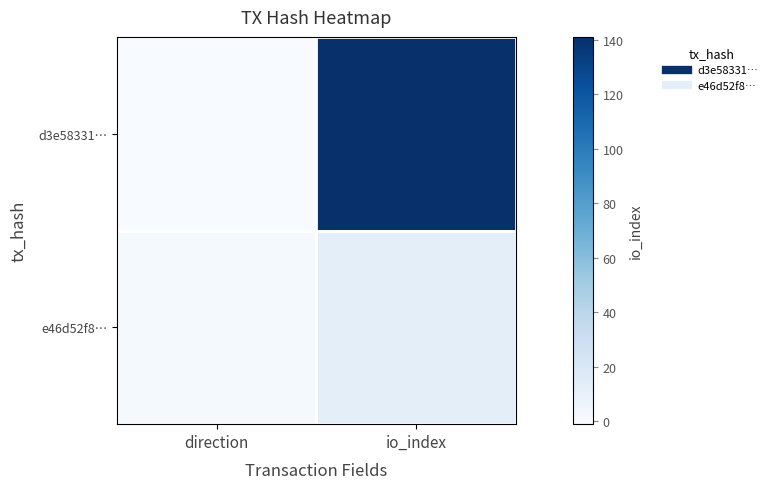

Between io_index and direction, which is larger?

io_index